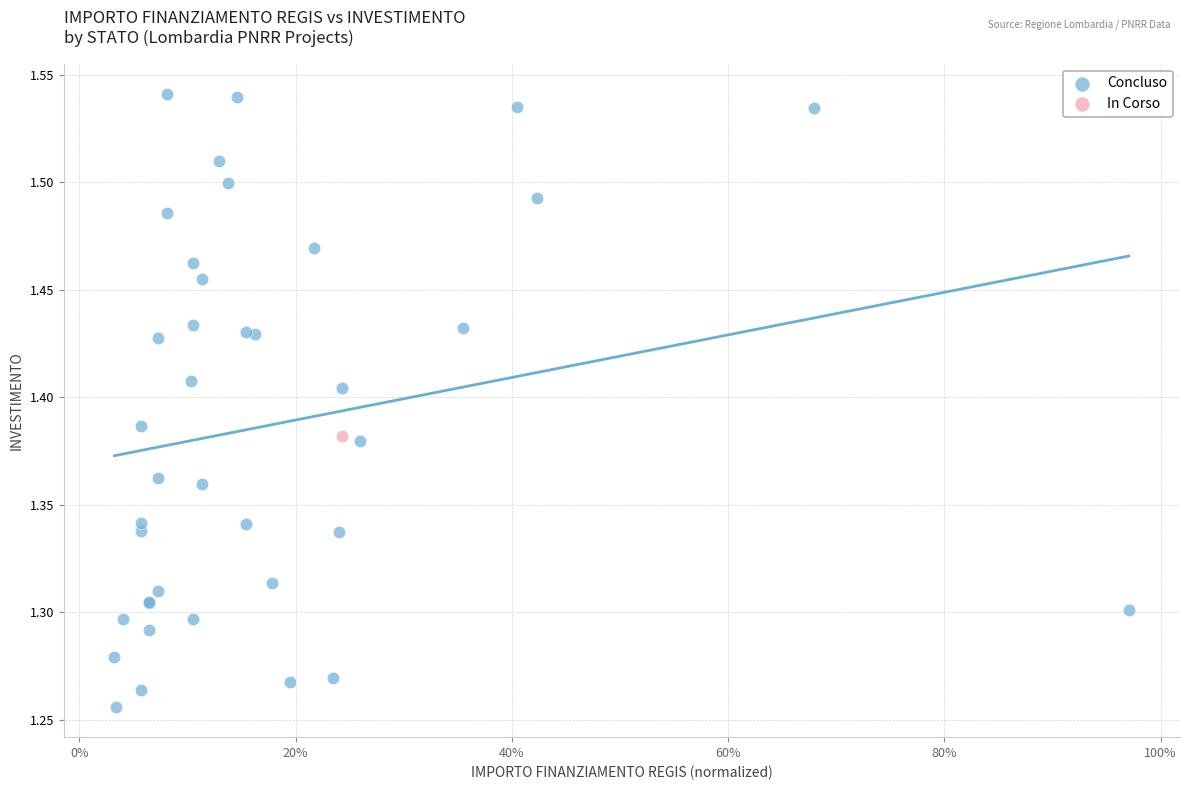

What are all the series names shown in the legend?

Concluso, In Corso